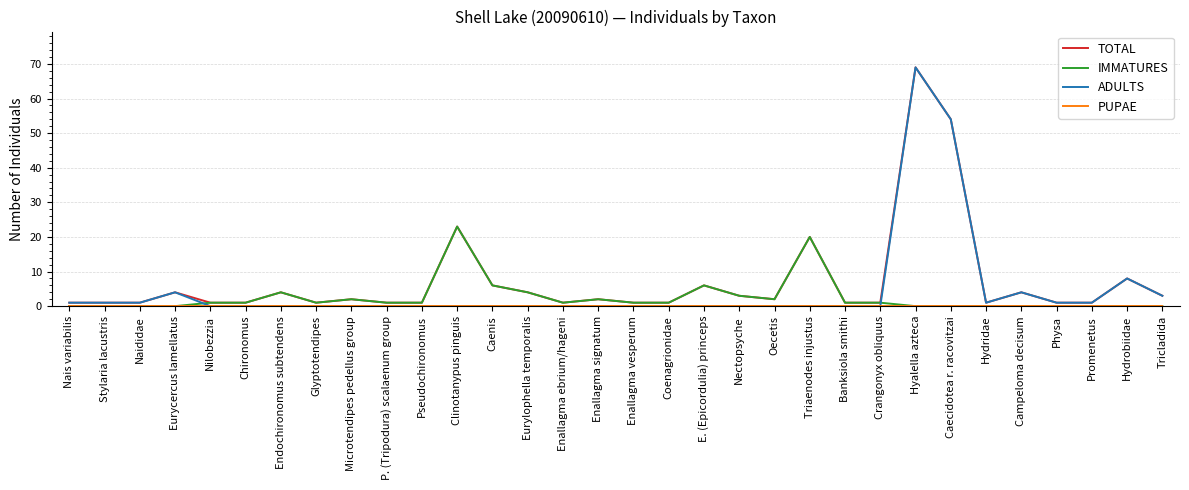

What position from the left is Eurylophella temporalis?

14